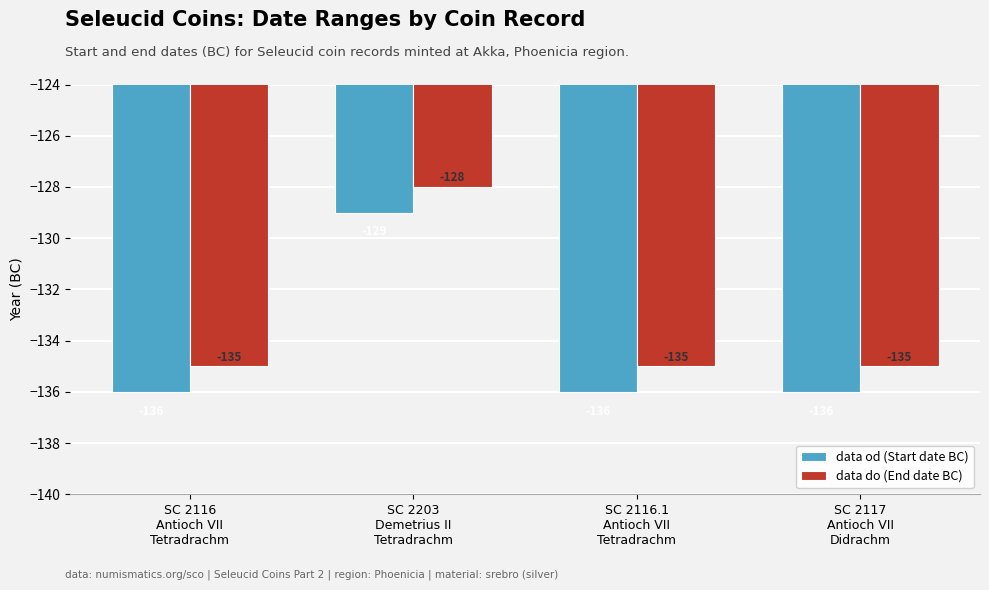

Is it true that data do (End date BC) equals -135 at SC 2116.1
Antioch VII
Tetradrachm?

True